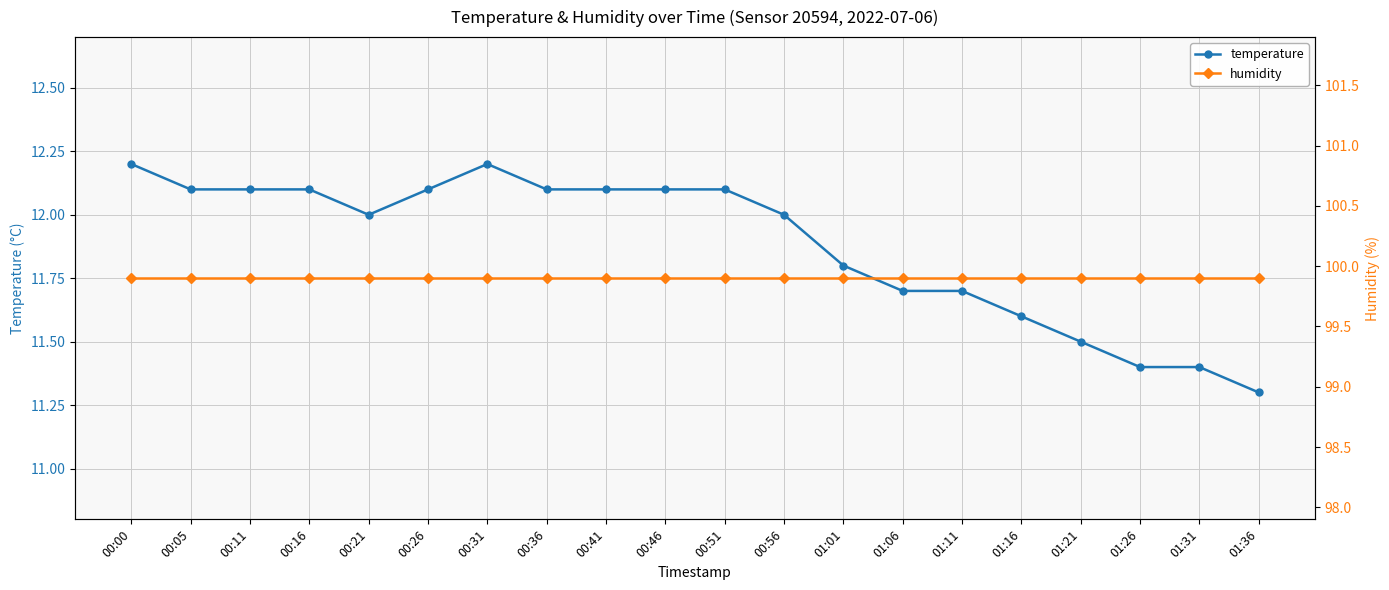

Which category has the lowest value across all series?

01:36